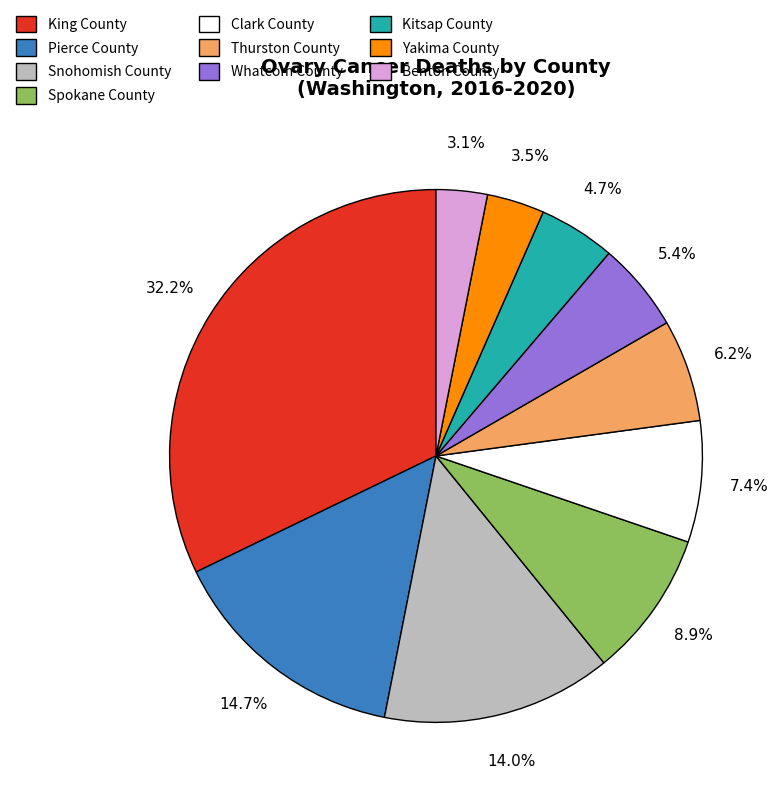

Is it true that Benton County is 3% of the pie?

True